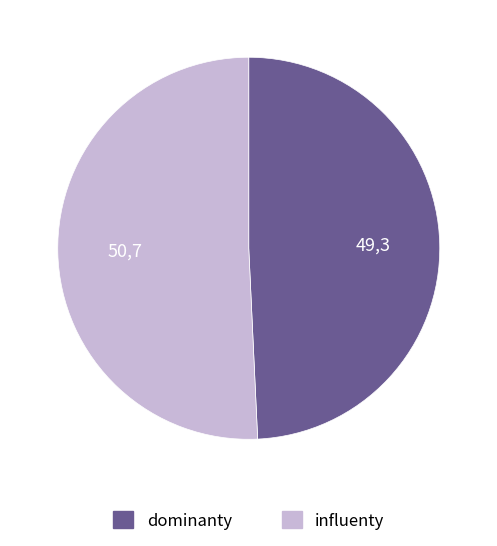

Is there any slice that represents more than half of the pie?

Yes